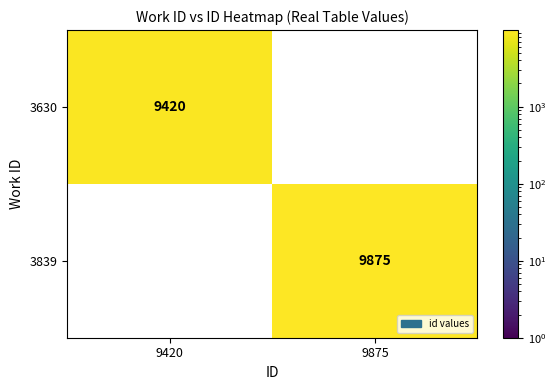

Is the value of 3839 at 9875 greater than the value of 3630 at 9420?

Yes